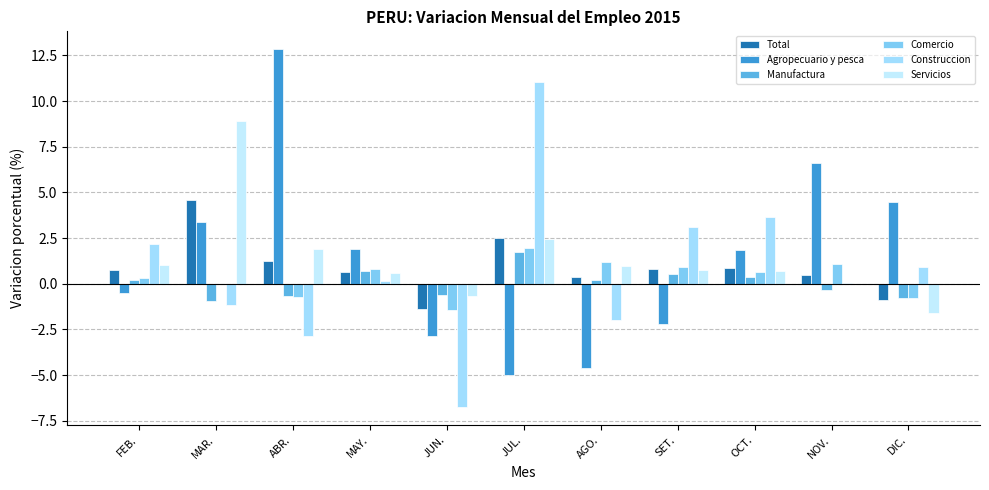

Rank the series by their maximum value, from lowest to highest.

Manufactura, Comercio, Total, Servicios, Construccion, Agropecuario y pesca